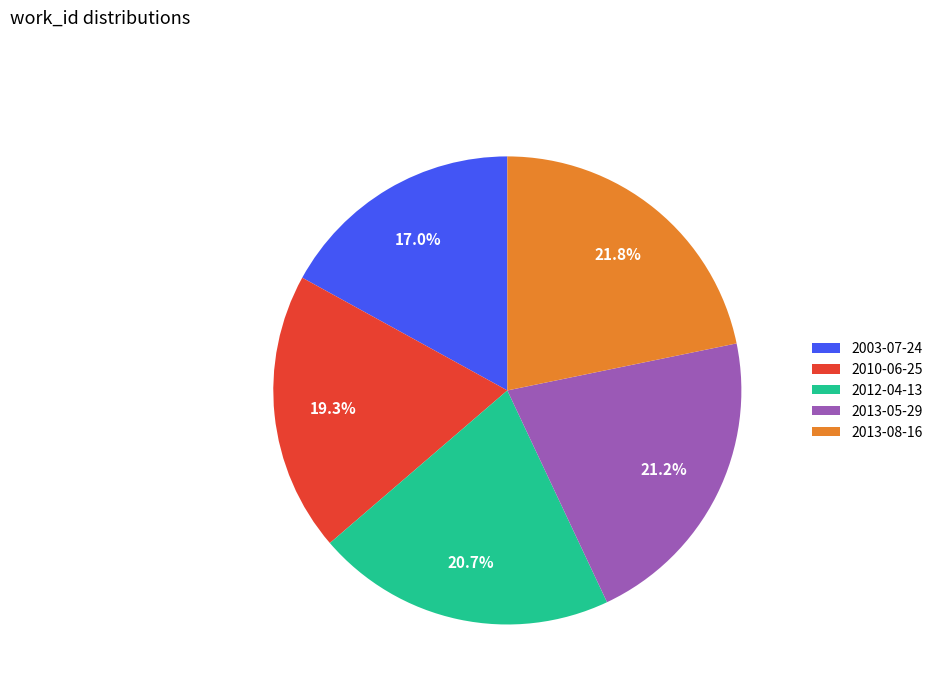

How many segments does this pie chart have?

5